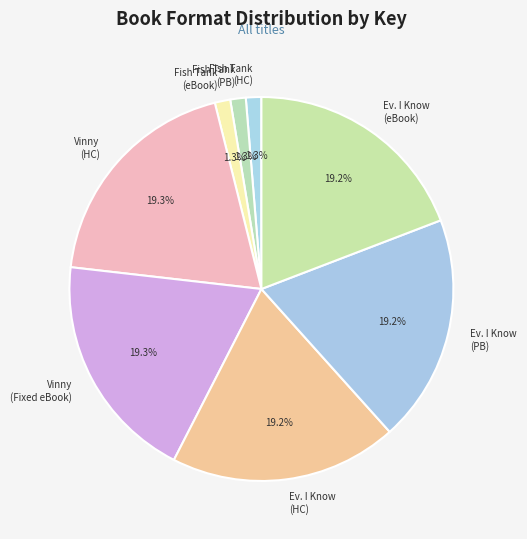

Count the number of slices in the pie.

8